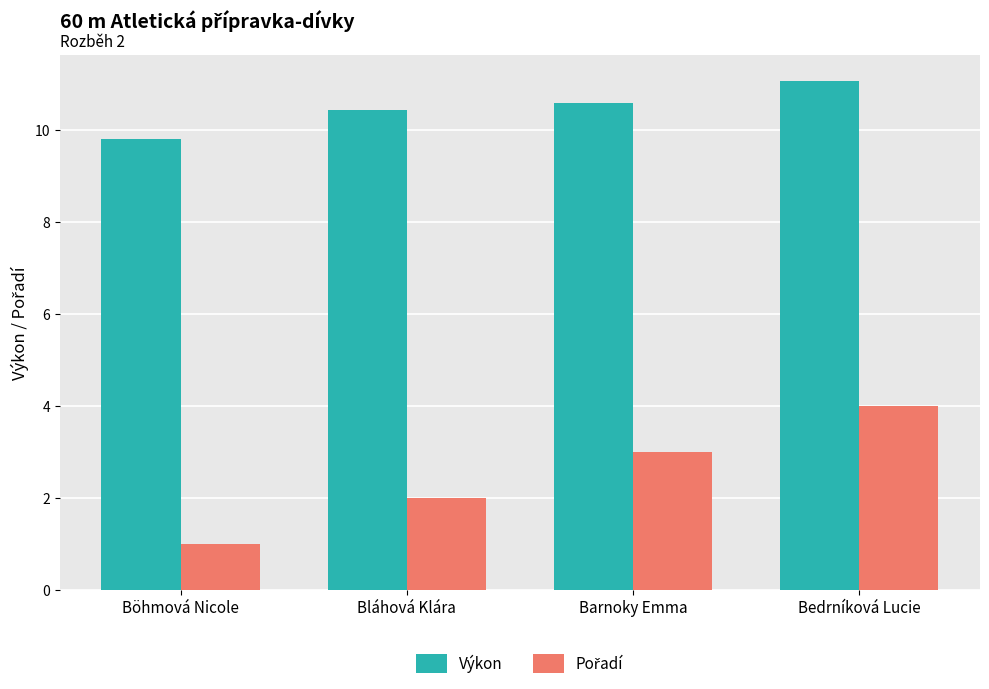

What is the difference between the highest and lowest values at Bedrníková Lucie?

7.1